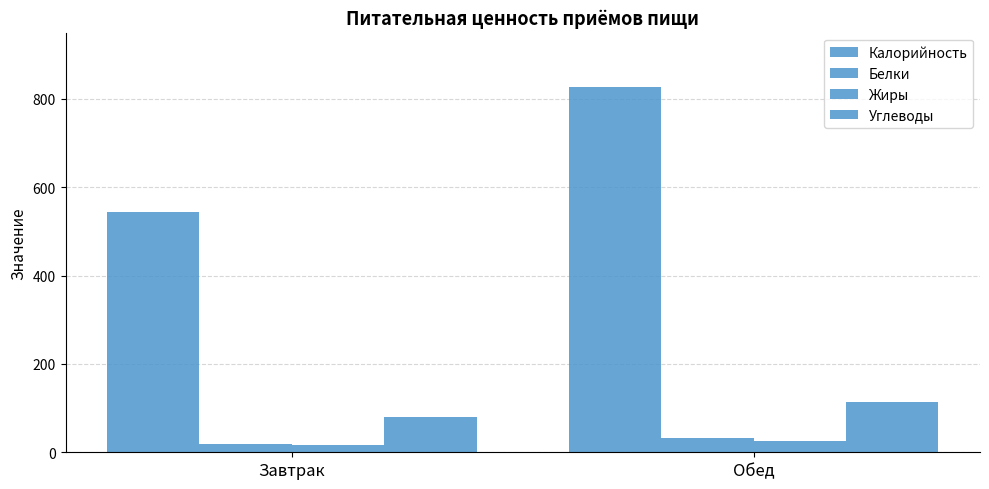

Count the number of data series in this chart.

4